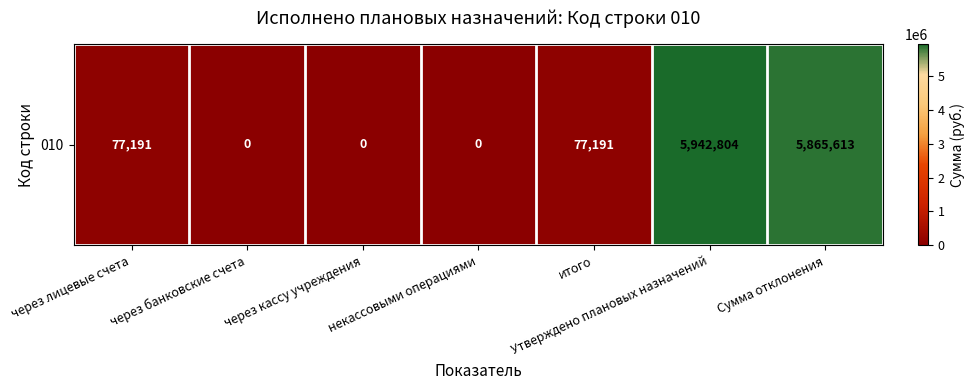

Which label corresponds to the smallest value in the chart?

через банковские счета